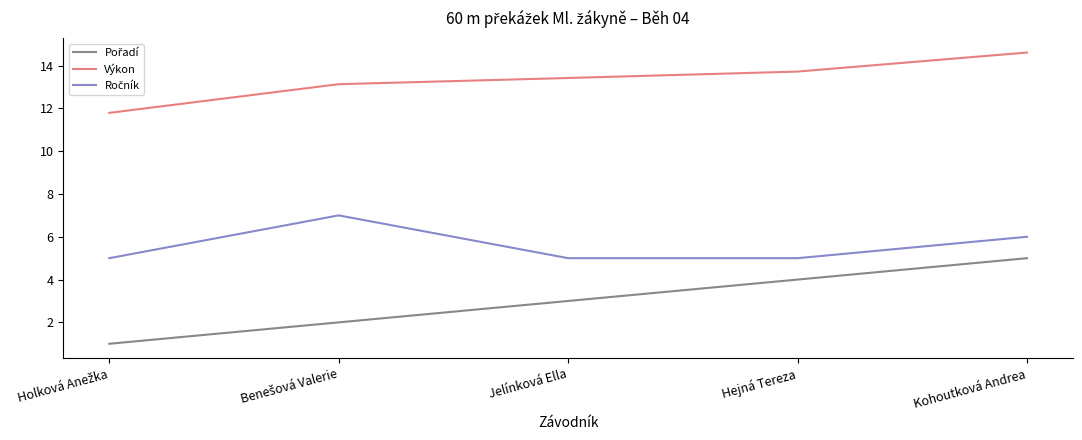

What is the smallest value displayed?

1.0